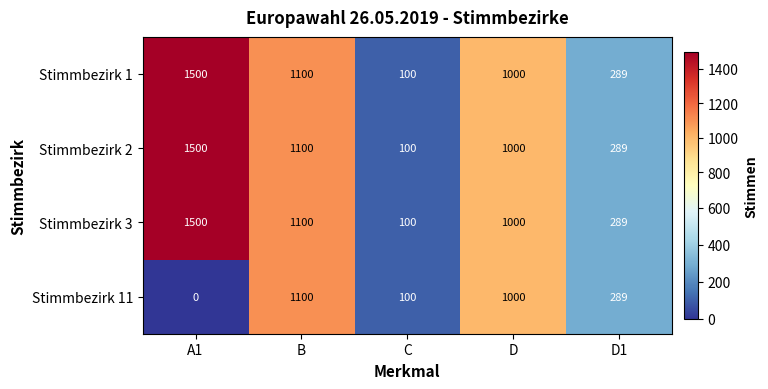

What is the total value across all series at D1?

1156